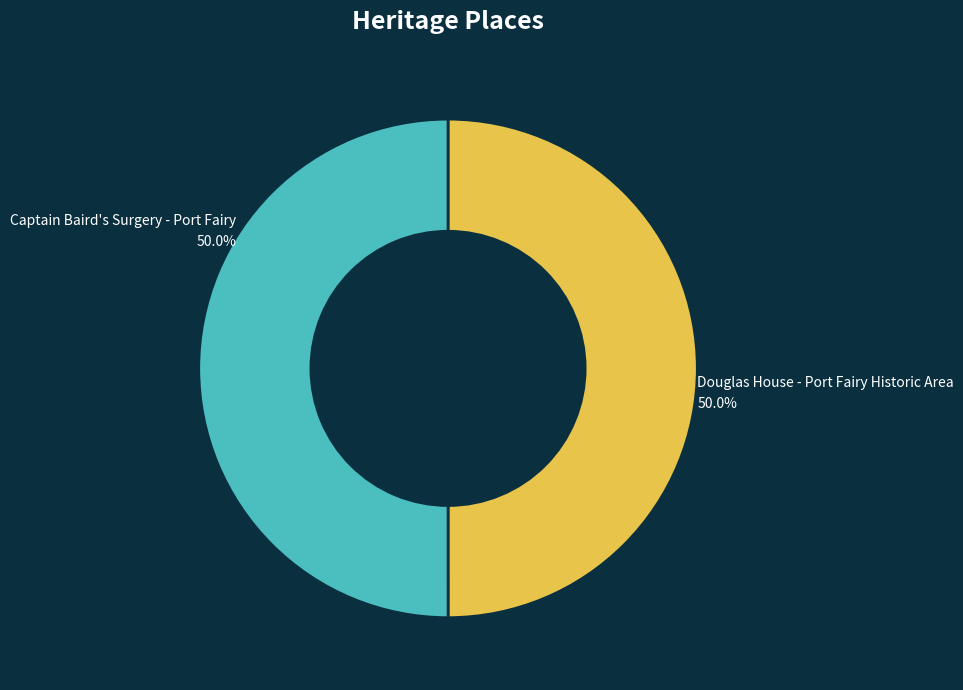

Is the sum of Captain Baird's Surgery - Port Fairy and Douglas House - Port Fairy Historic Area greater than half?

Yes